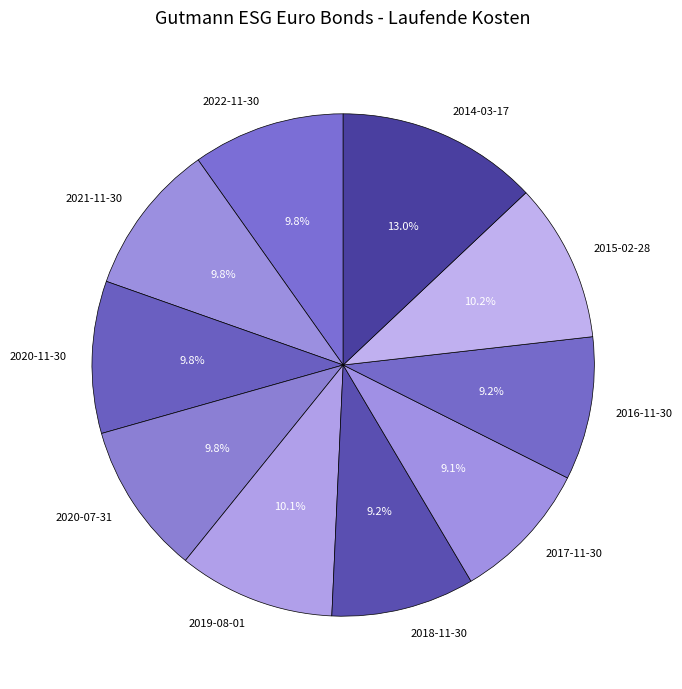

Is the sum of 2019-08-01 and 2015-02-28 greater than half?

No